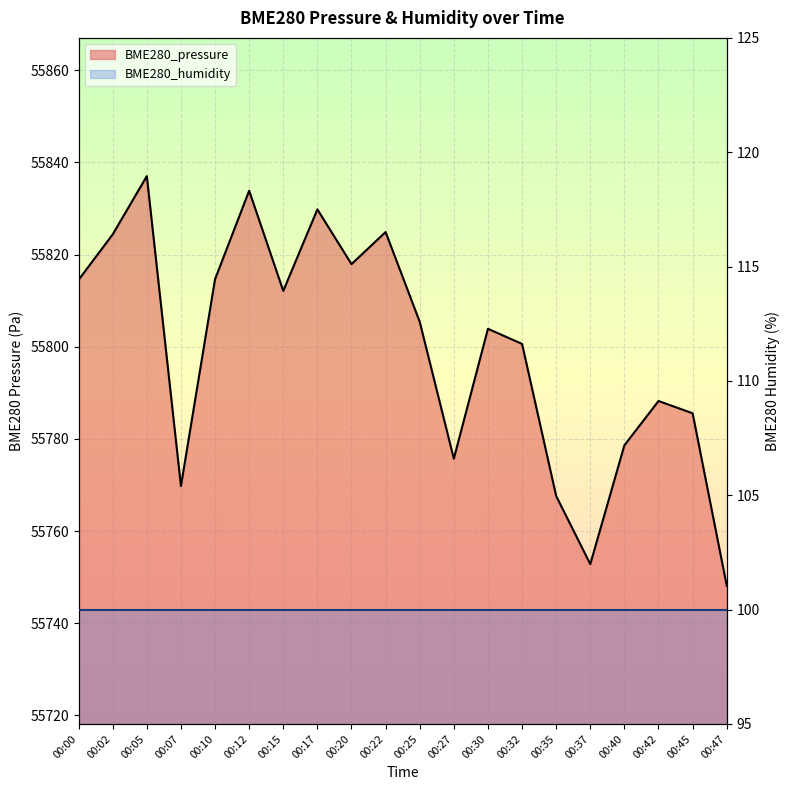

What is the value of the 9th point from the left?

55817.9